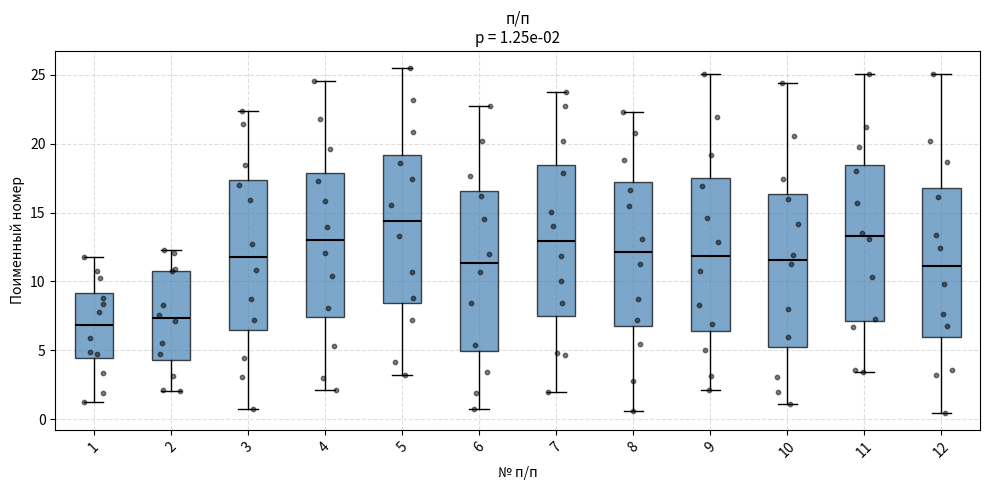

Which box's median line is the lowest?

1